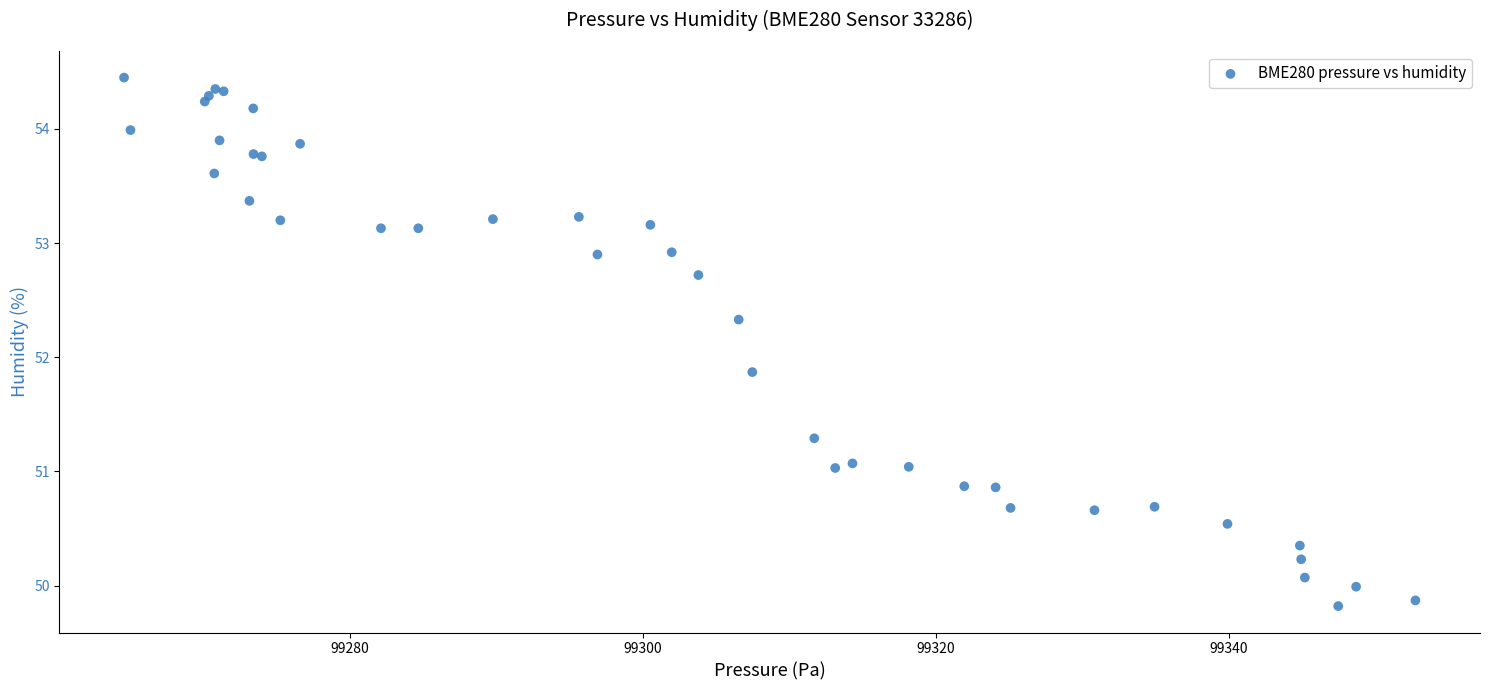

What Y value in the scatter plot is closest to 52?

51.9